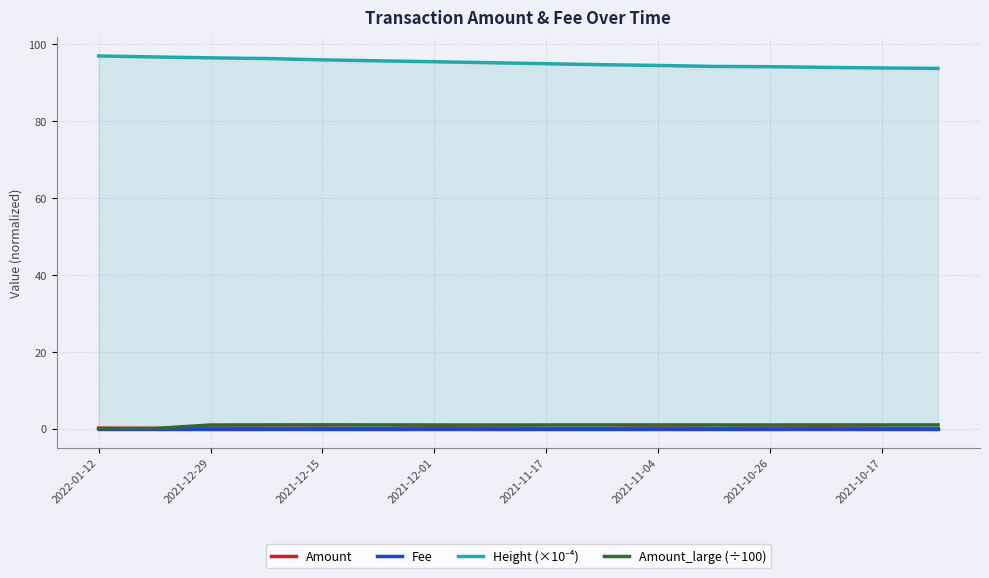

In Amount, how many points are higher than both neighbors (excluding endpoints)?

5